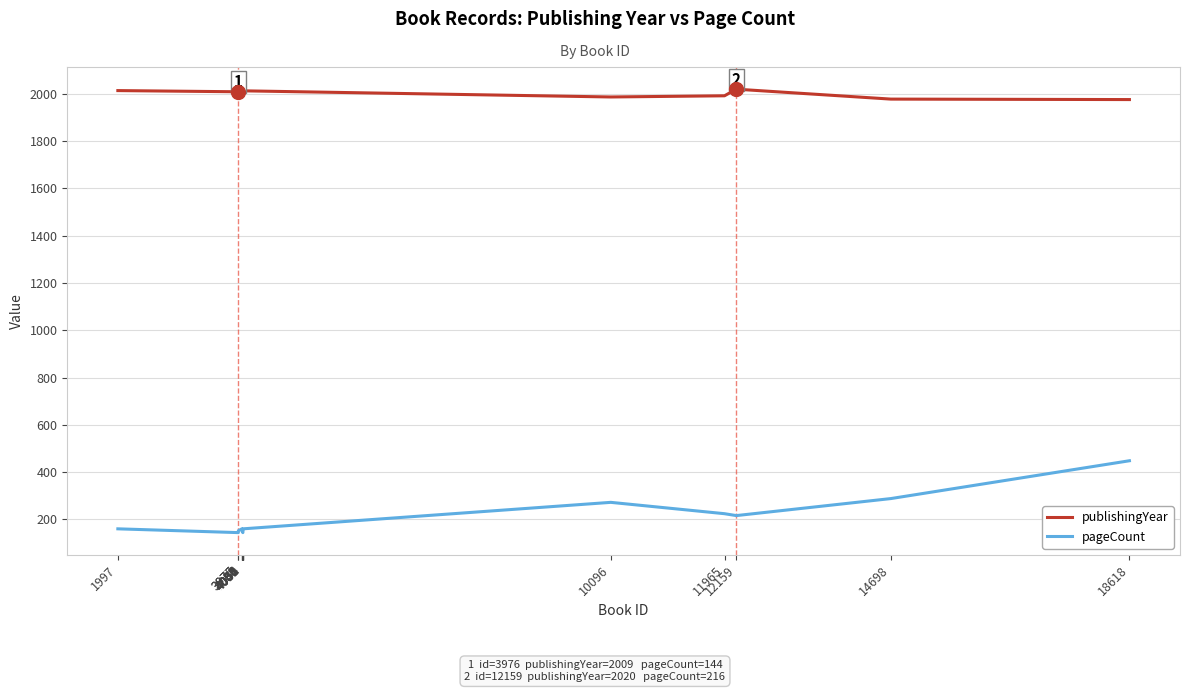

Rank the series by their maximum value, from highest to lowest.

publishingYear, pageCount